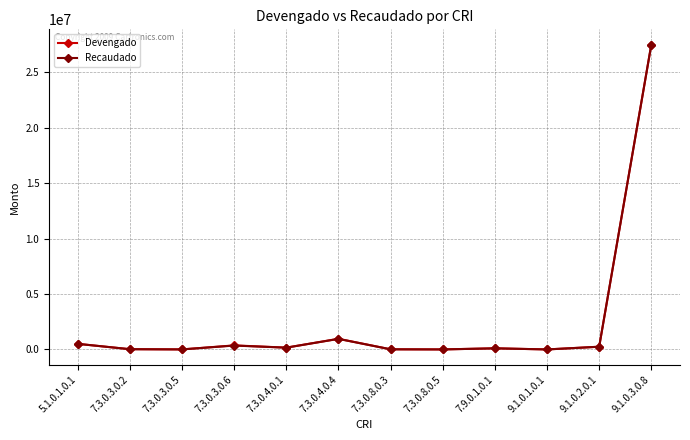

Which series changed the most between 7.3.0.3.0.6 and 9.1.0.3.0.8?

Recaudado